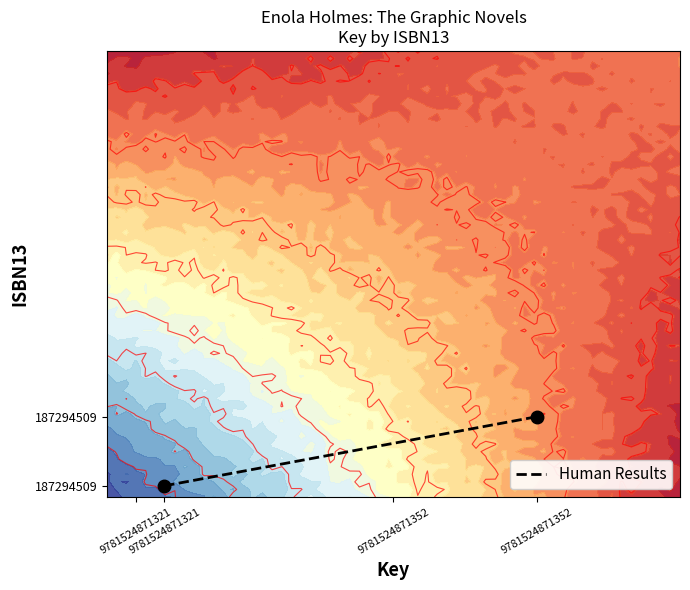

True or false: the data shows 0.2 at 9781524871352.

True